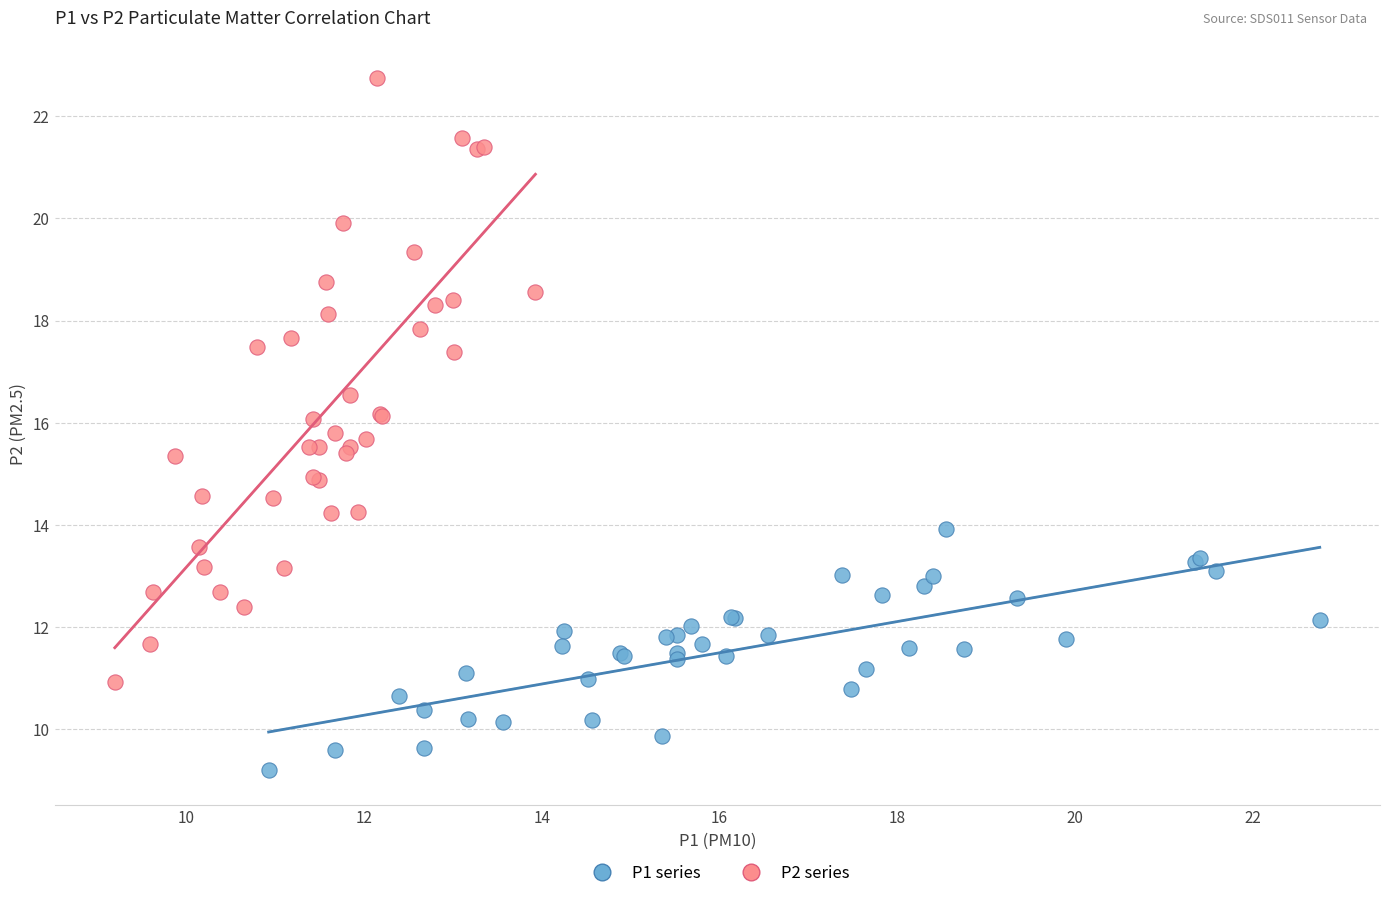

Which series has the widest spread of Y values?

P2 series